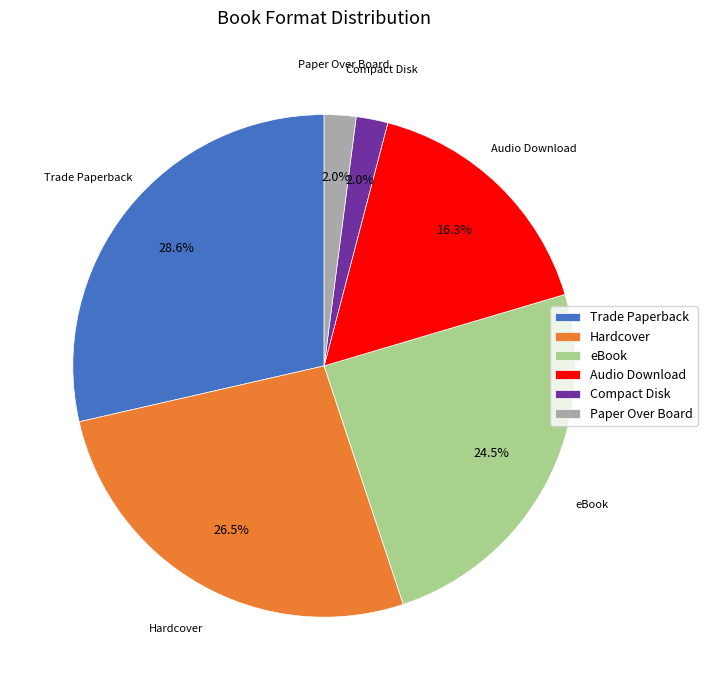

Does any single category account for the majority?

No